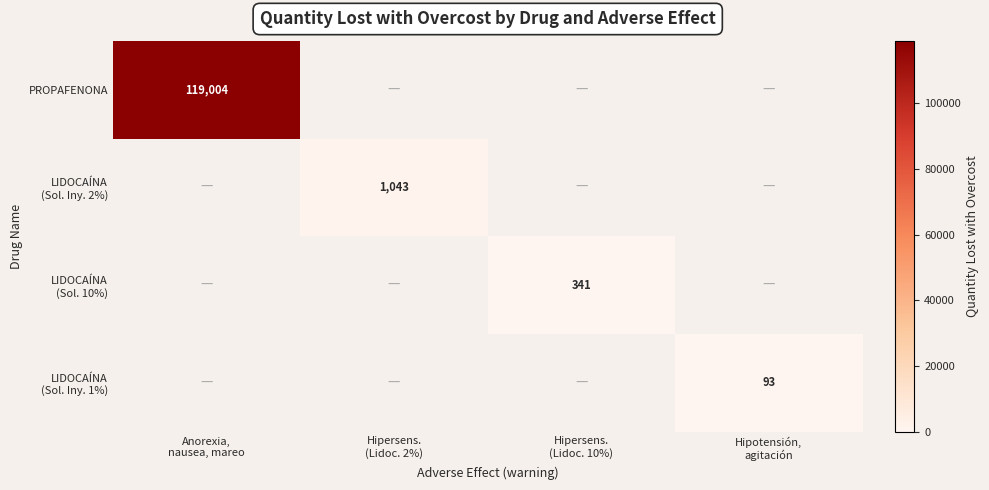

The value of LIDOCAÍNA (Sol. 10%) at Hipersens. (Lidoc. 10%) is 340.6. True or false?

True